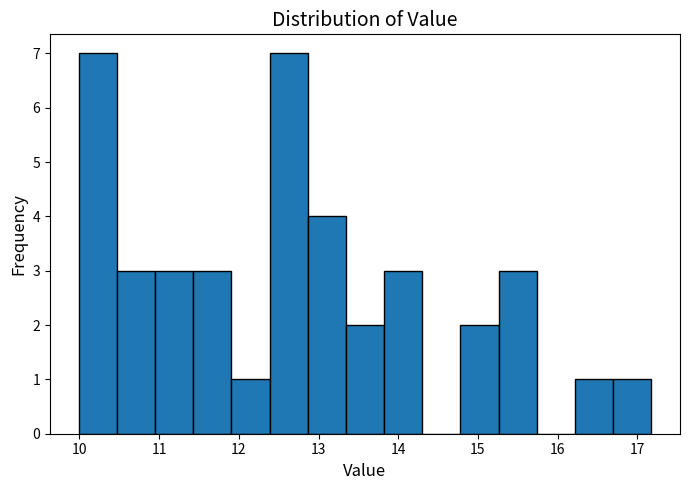

How tall is the bar that spans 15.3 to 15.7 on the x-axis? Neither the bar edges nor the heights are printed on the chart, so give them approximately, as read against the axes.

3